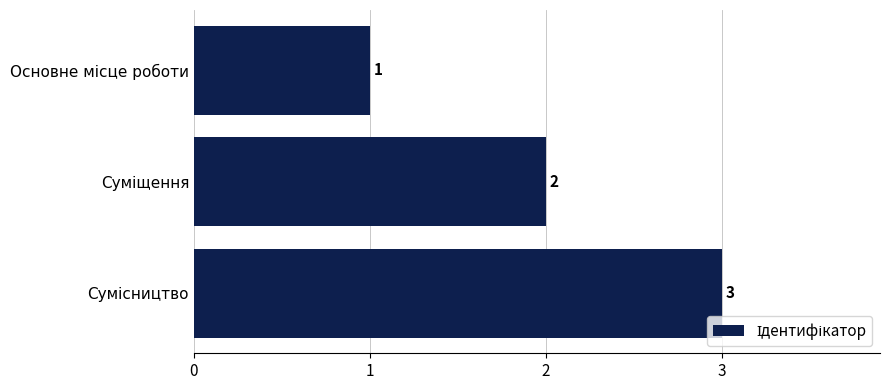

Count the values in the range 1 to 3.

3